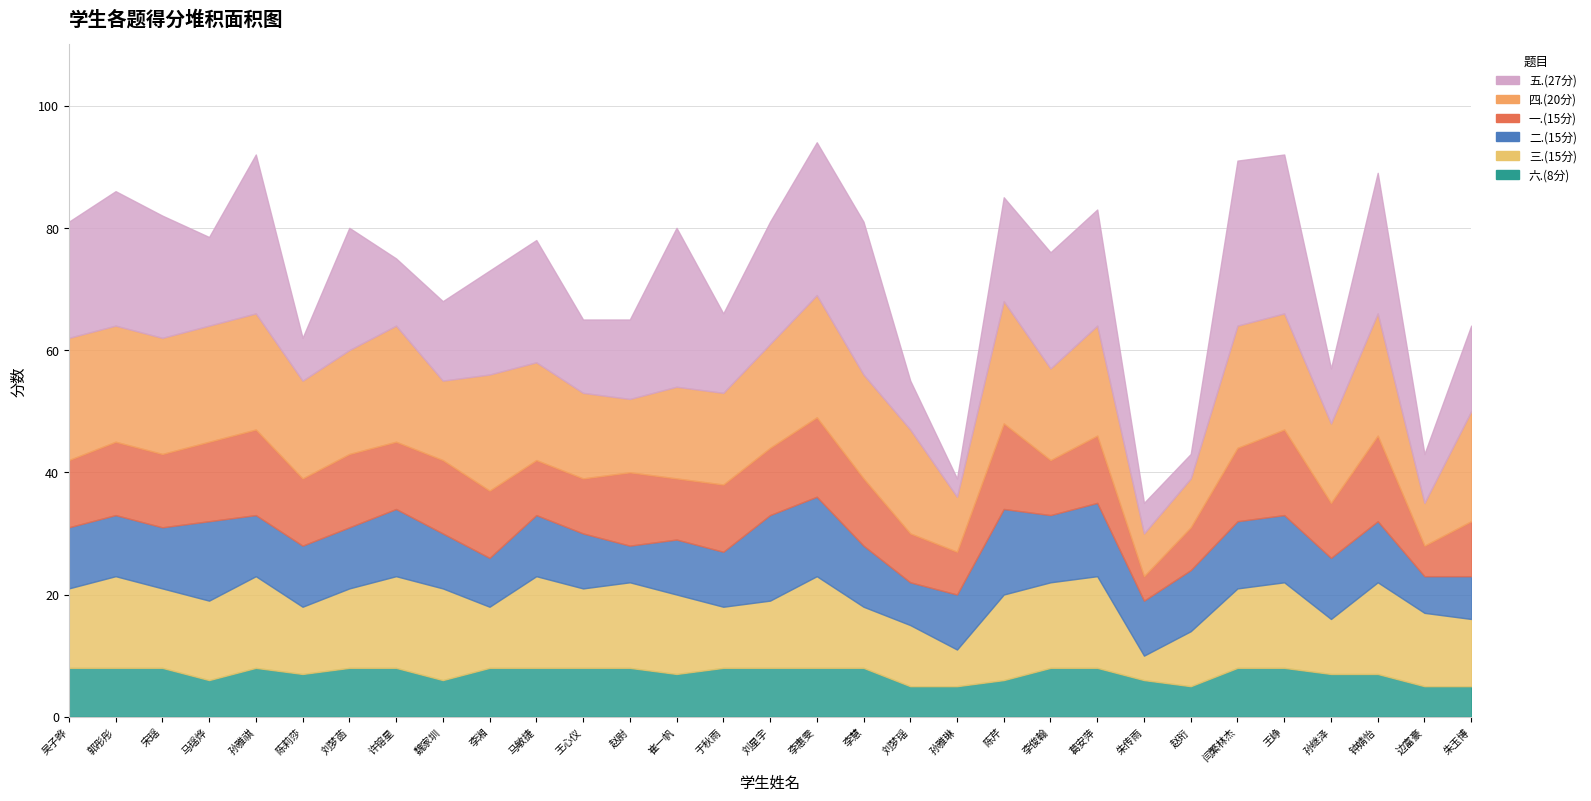

What is the label of the 19th point from the left?

刘梦瑶